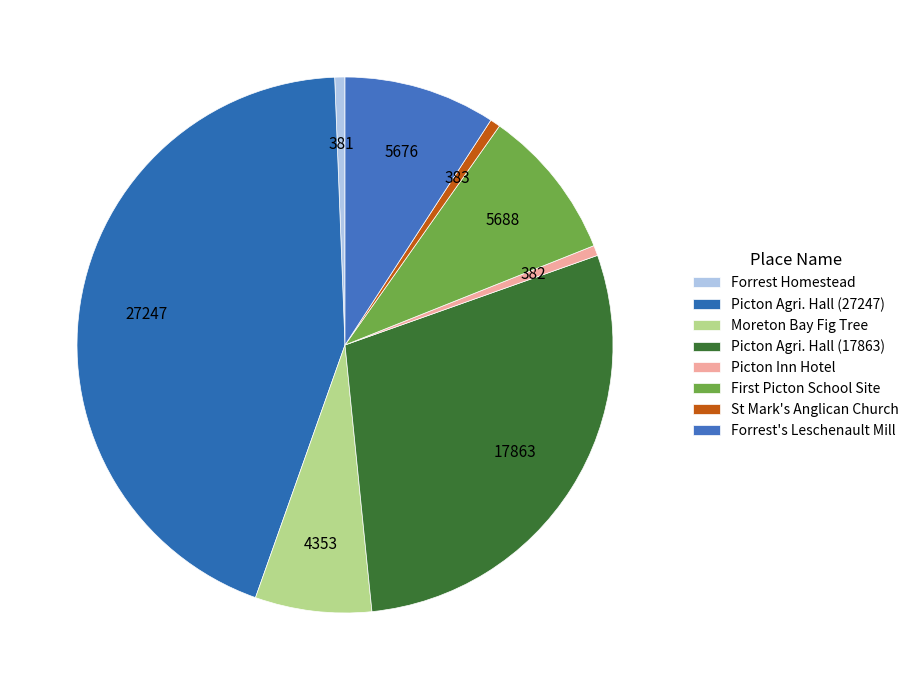

Count the number of slices in the pie.

8